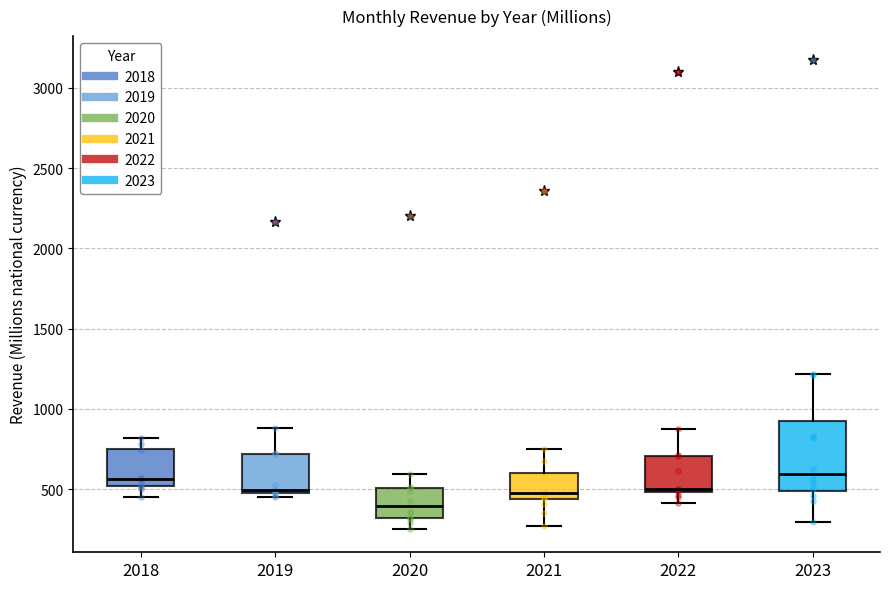

Reading left to right, read every box against the y-axis: the position of its median line, the range the box covers, and the ends of its whiskers. The values are not printed on the chart, so give them approximately, as read against the axis.

2018: median 550, box 500 to 750, whiskers 450 to 800
2019: median 500 (just above the box's lower edge), box 500 to 700, whiskers 450 to 900
2020: median 400, box 300 to 500, whiskers 250 to 600
2021: median 450 (just above the box's lower edge), box 450 to 600, whiskers 250 to 750
2022: median 500 (just above the box's lower edge), box 500 to 700, whiskers 400 to 900
2023: median 600, box 500 to 900, whiskers 300 to 1200